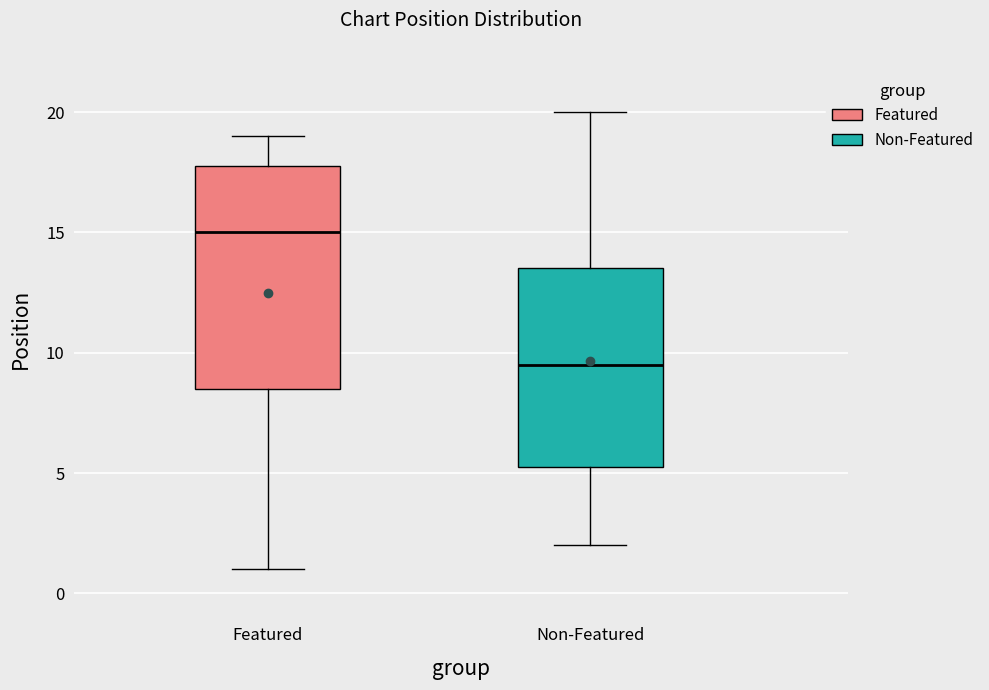

Which box's median line is the lowest?

Non-Featured